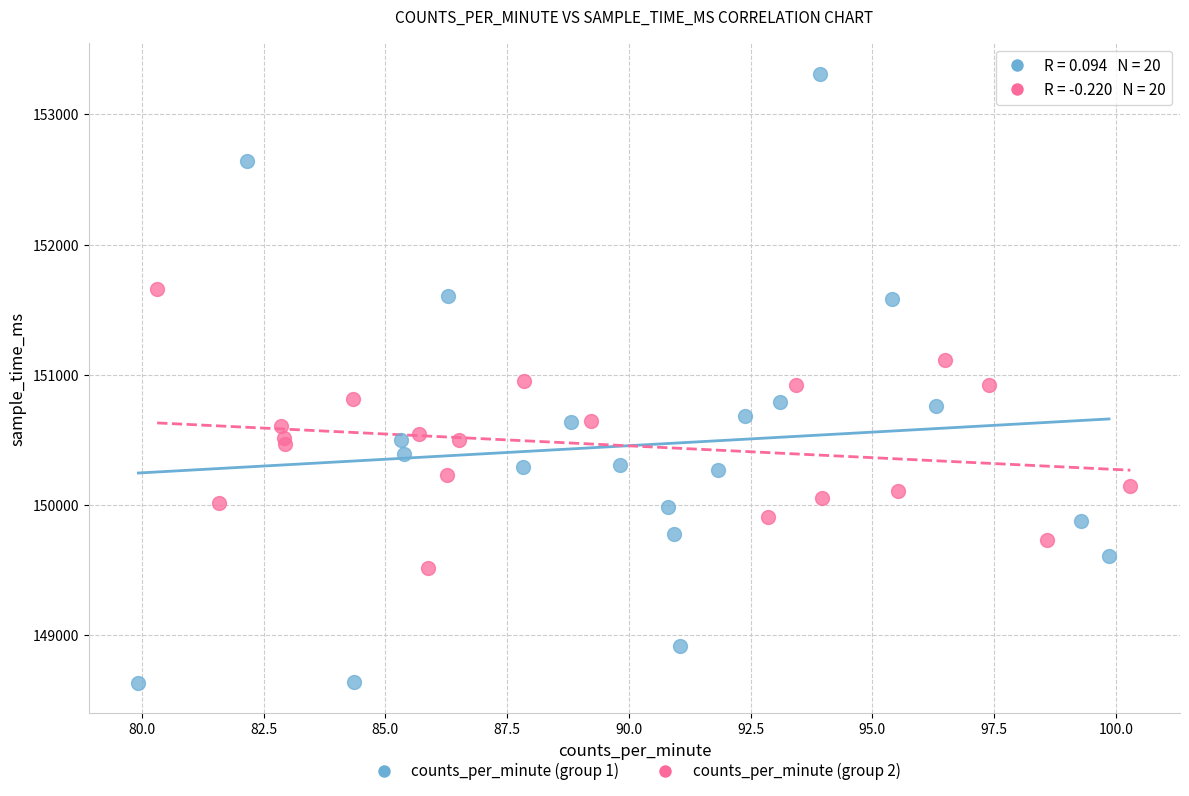

What are all the series names shown in the legend?

counts_per_minute (group 1), counts_per_minute (group 2)